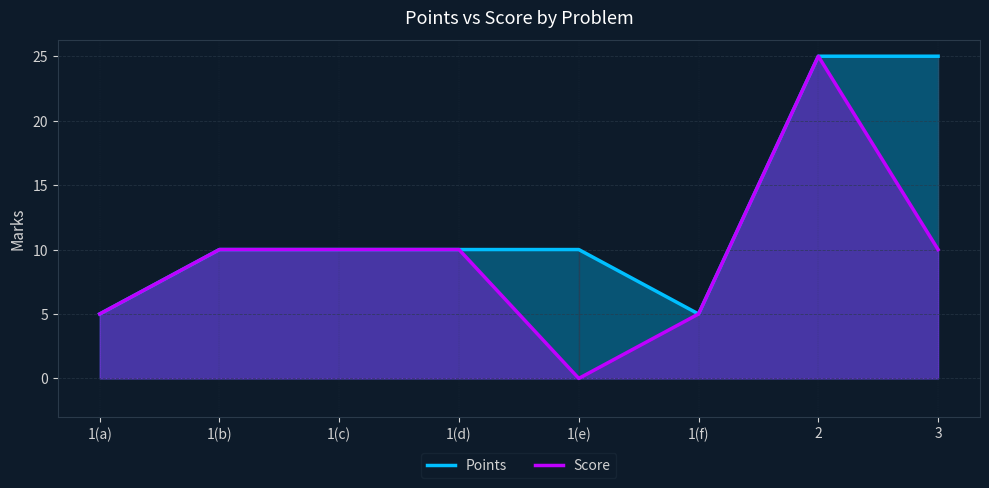

What are all the series names shown in the legend?

Points, Score